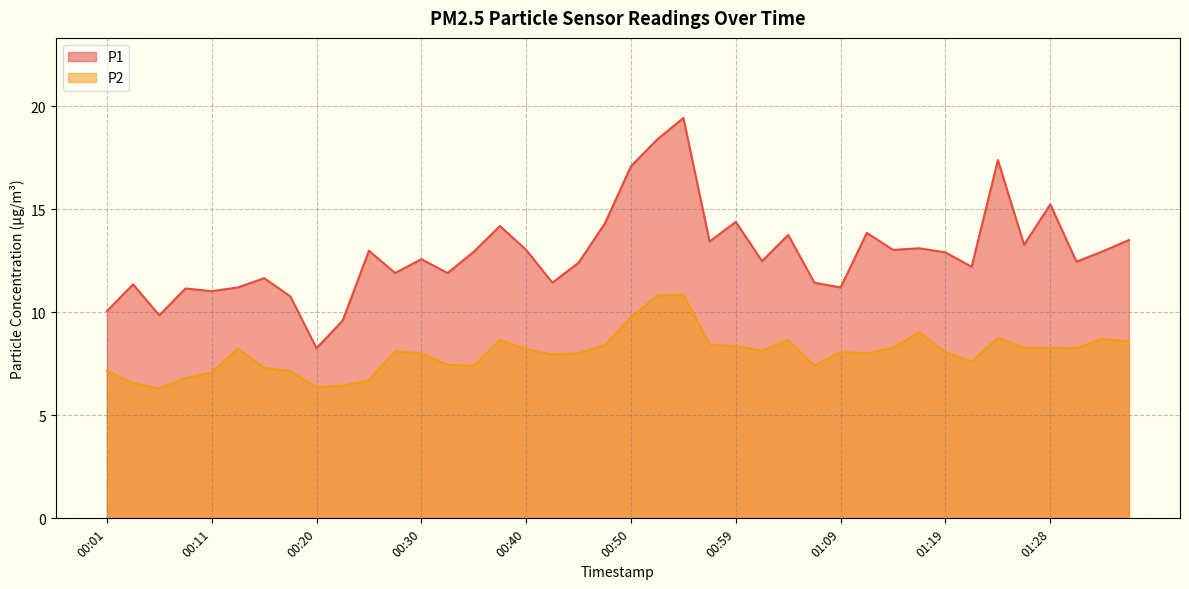

What is the label of the 28th point from the left?

01:07